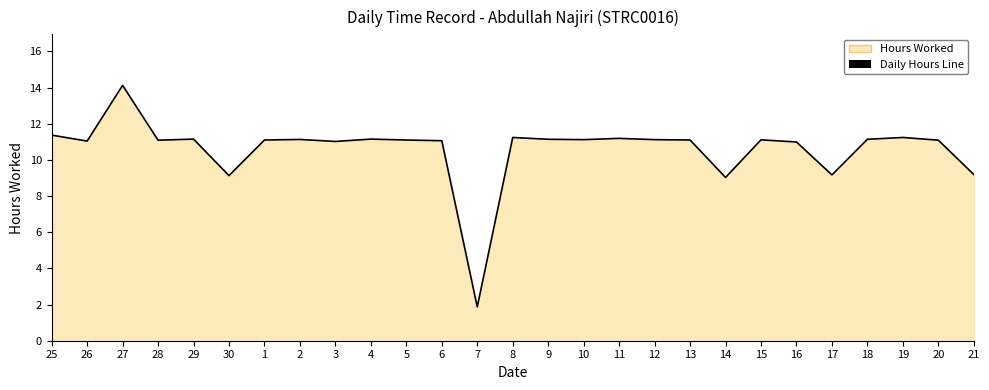

The value at 7 is 3.1. True or false?

False